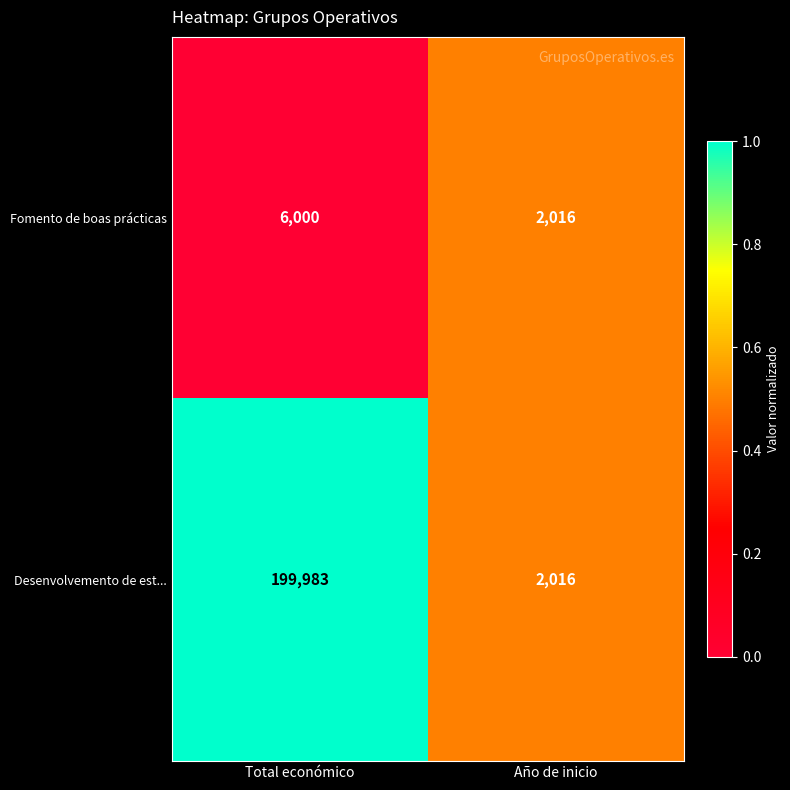

What is the average value of the Fomento de boas prácticas series?

4008